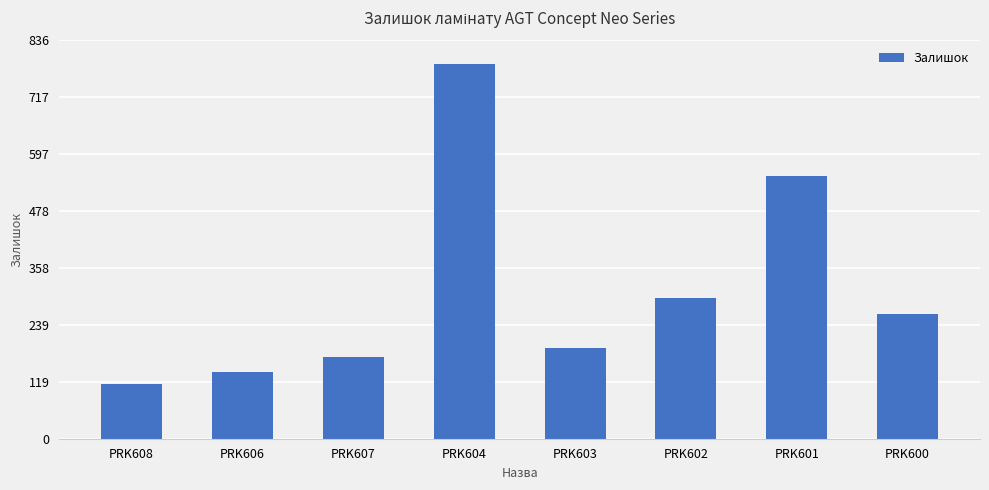

What is the greatest value displayed?

786